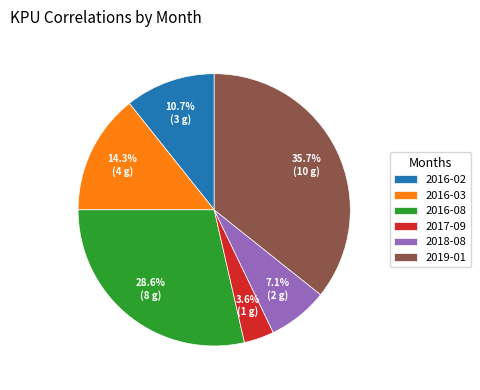

Does 2018-08 account for over 50% of the chart?

No